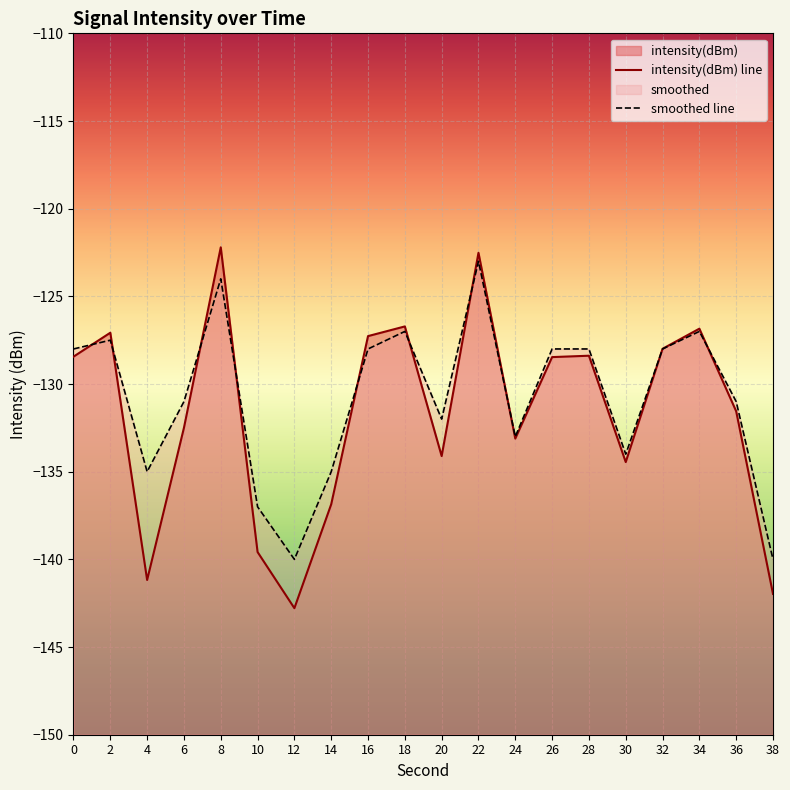

Does the chart display data point markers on the line(s)?

No